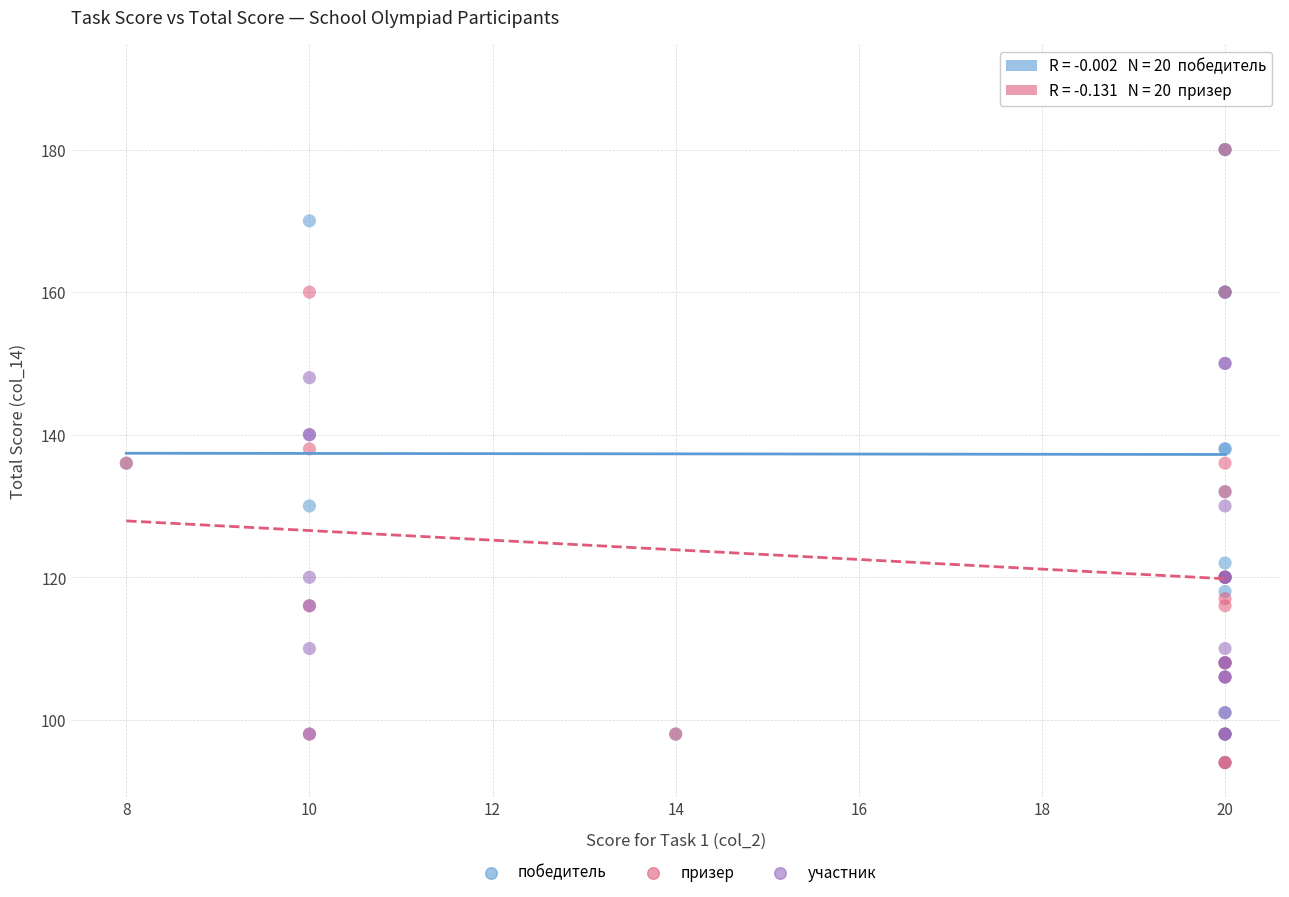

Which series reaches the maximum Y coordinate?

победитель